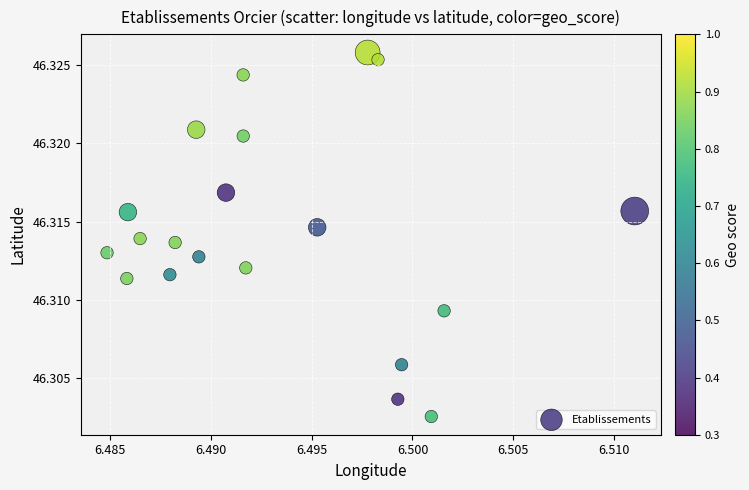

How many points are shown in the scatter plot?

20